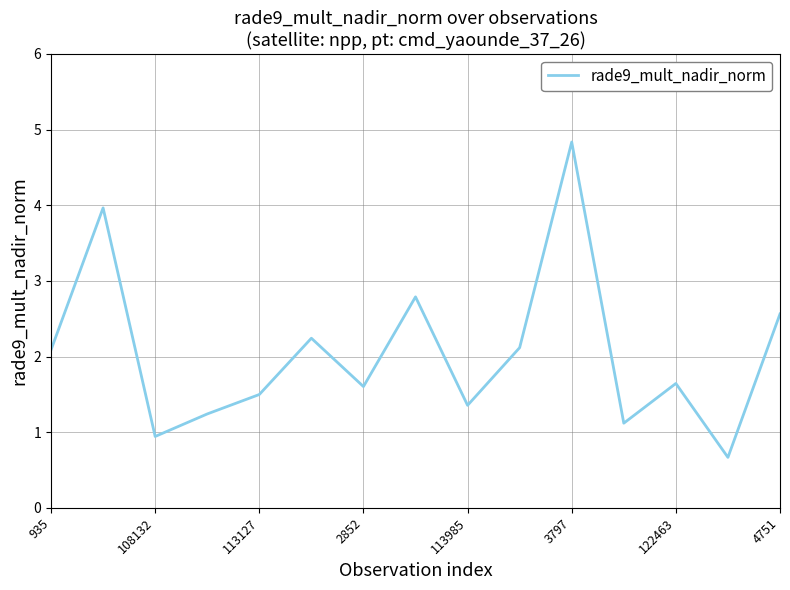

What is the difference between the maximum and minimum values?

4.2